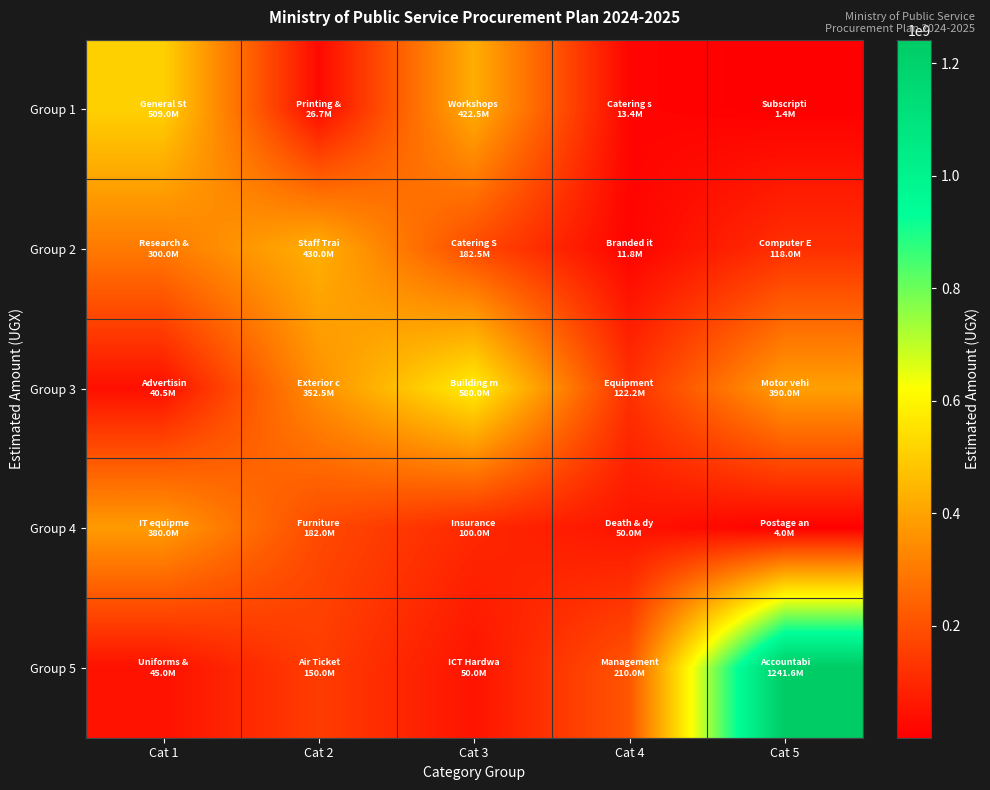

What is the total value across all series at Cat 3?

1334984788